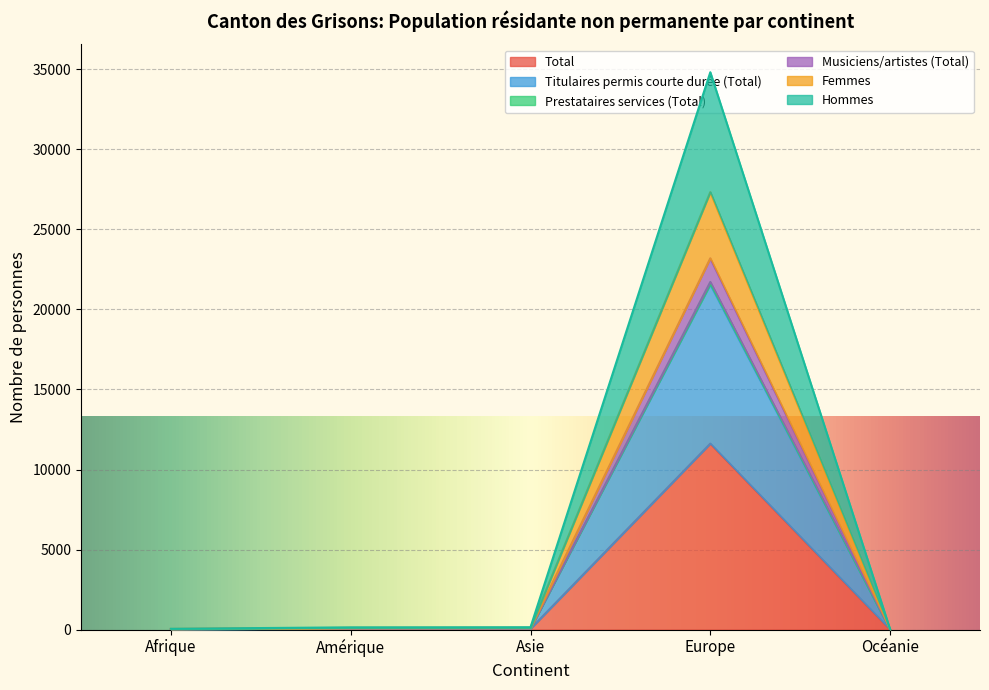

How many data points in Hommes are above 144?

2